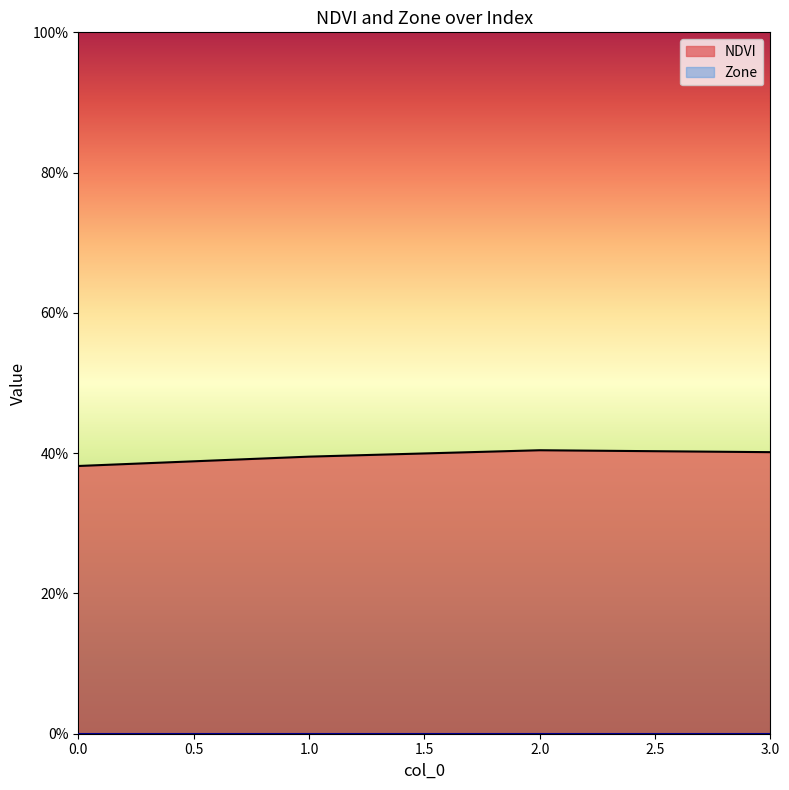

Is it true that the value at 1 is 0.7?

False